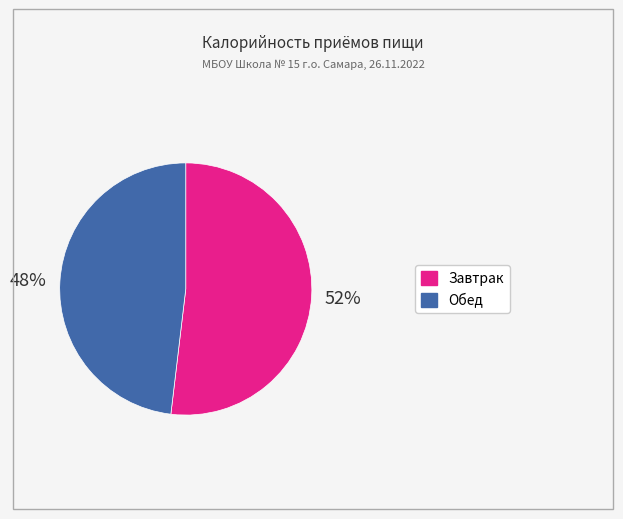

To the nearest percent, what is the combined percentage of Завтрак and Обед?

100%